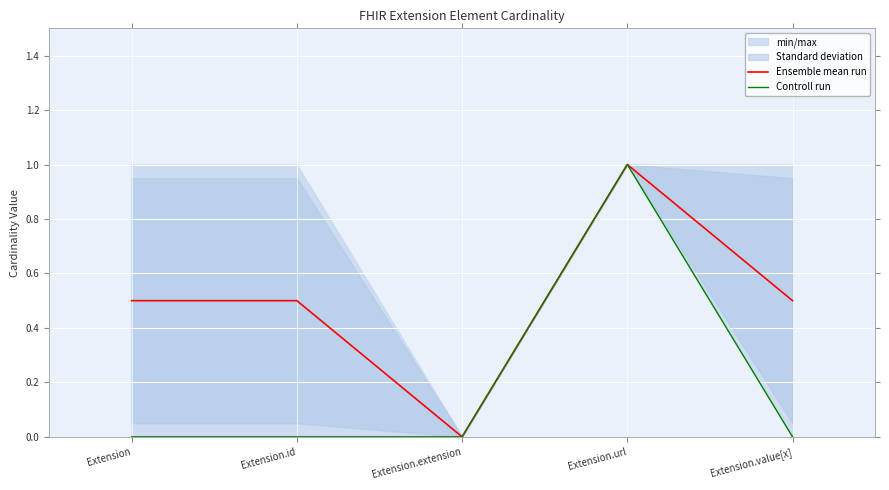

True or false: Ensemble mean run has a value of 1.6 at Extension.url.

False